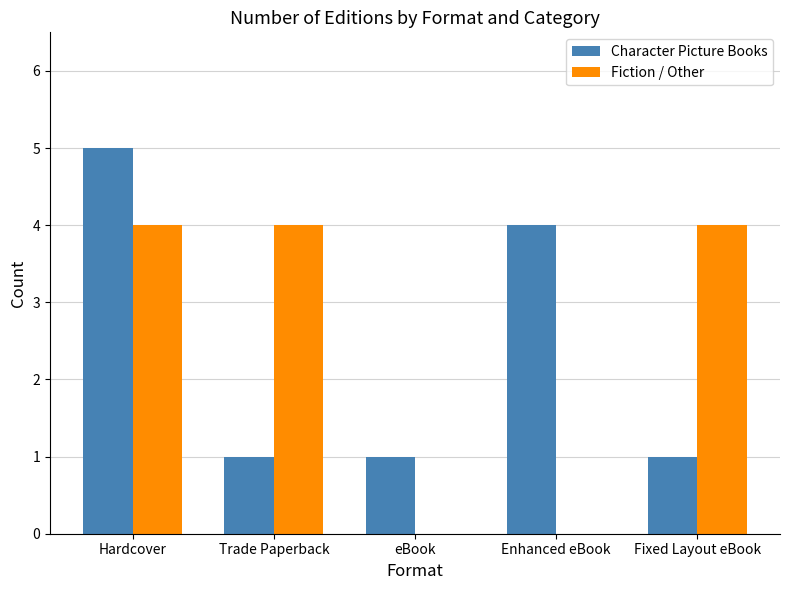

Does the chart contain stacked bars?

No